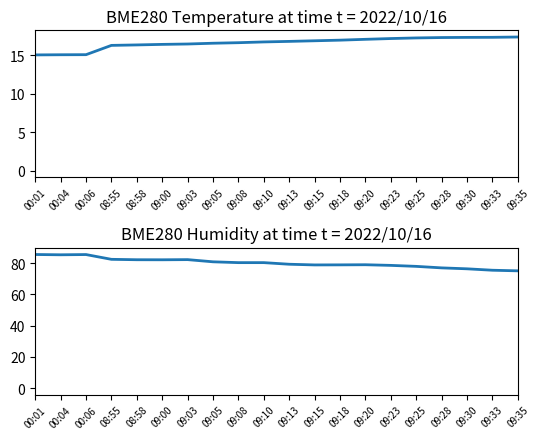

Is it true that BME280_humidity equals 79.0 at 09:20?

True